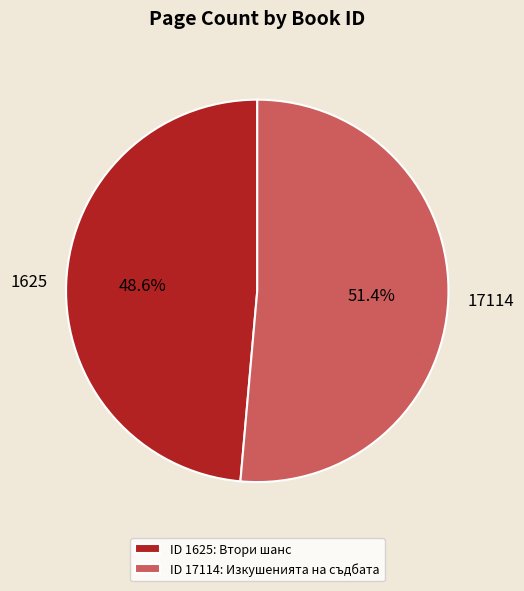

Rank the categories by value from lowest to highest.

ID 1625: Втори шанс, ID 17114: Изкушенията на съдбата